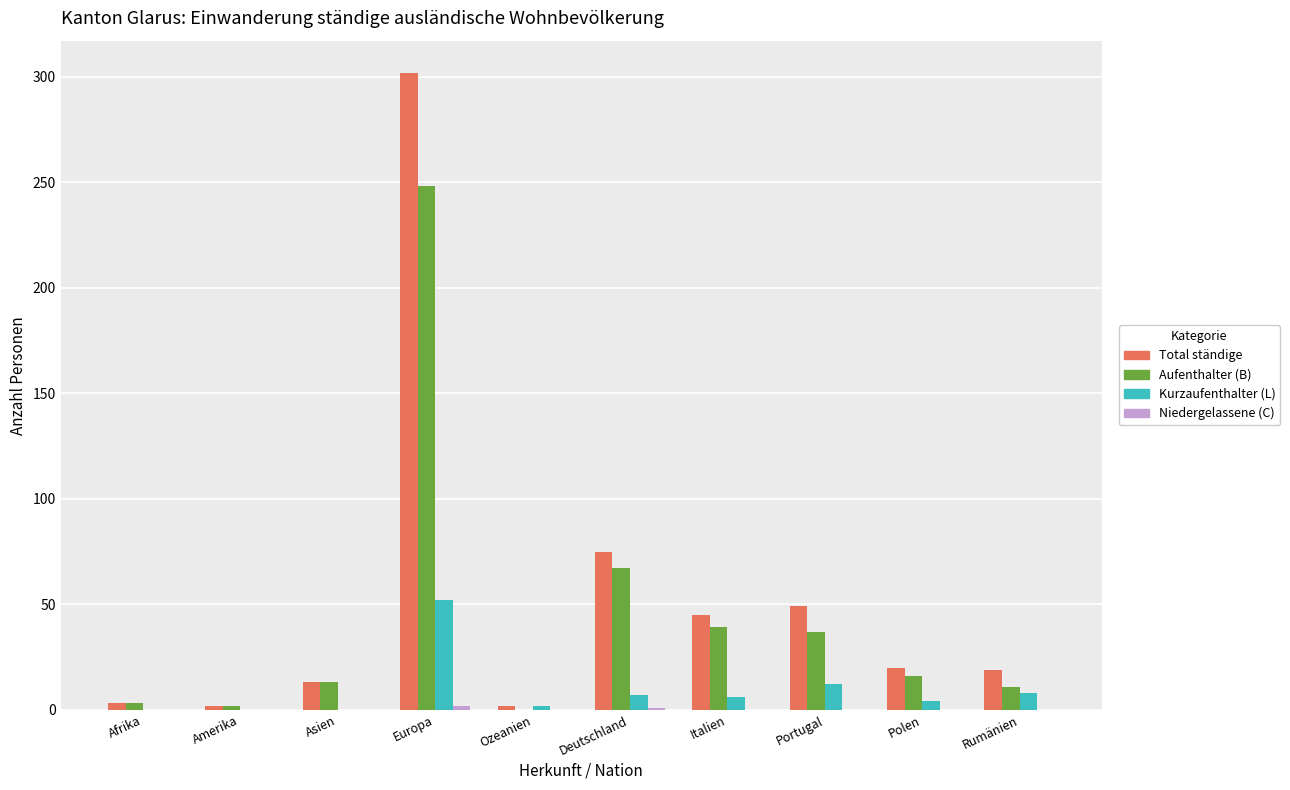

Does the chart contain stacked bars?

No